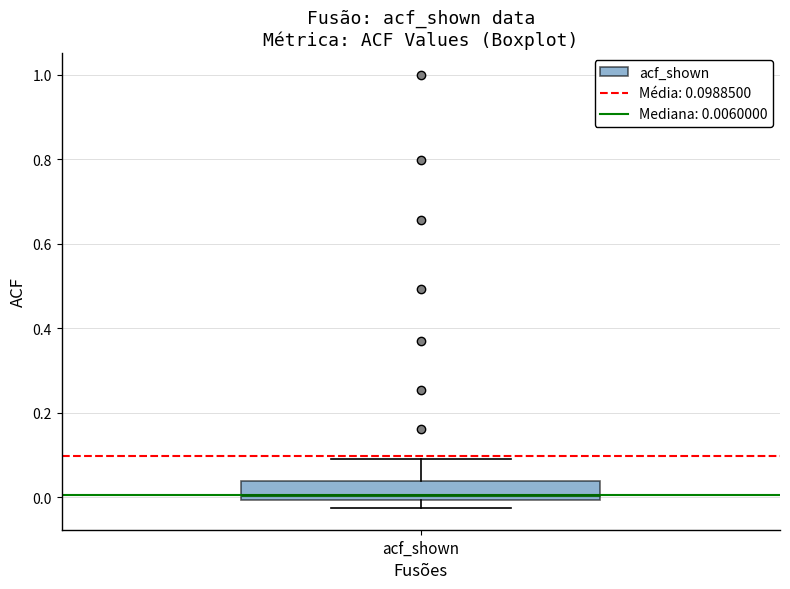

Where does the upper whisker of the box for acf_shown end on the y-axis? The values are not printed on the chart, so give them approximately, as read against the axis.

0.10